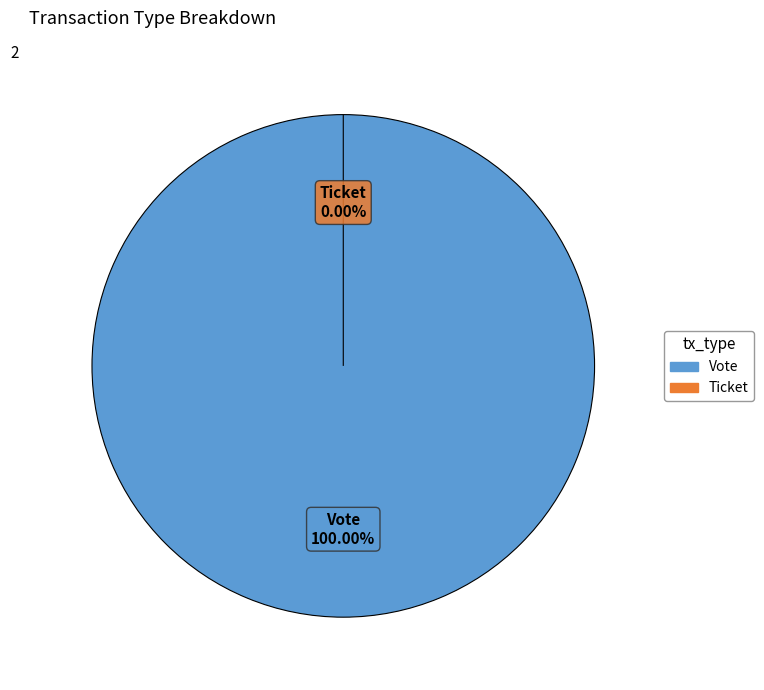

Count the number of slices in the pie.

2